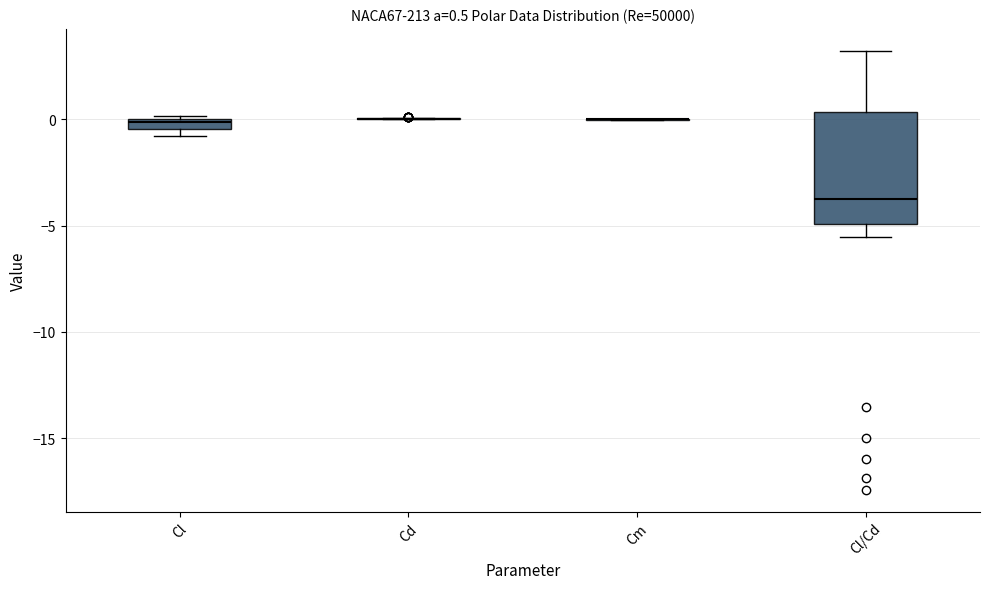

Comparing the boxes themselves (not the whiskers), which one is the tallest?

Cl/Cd